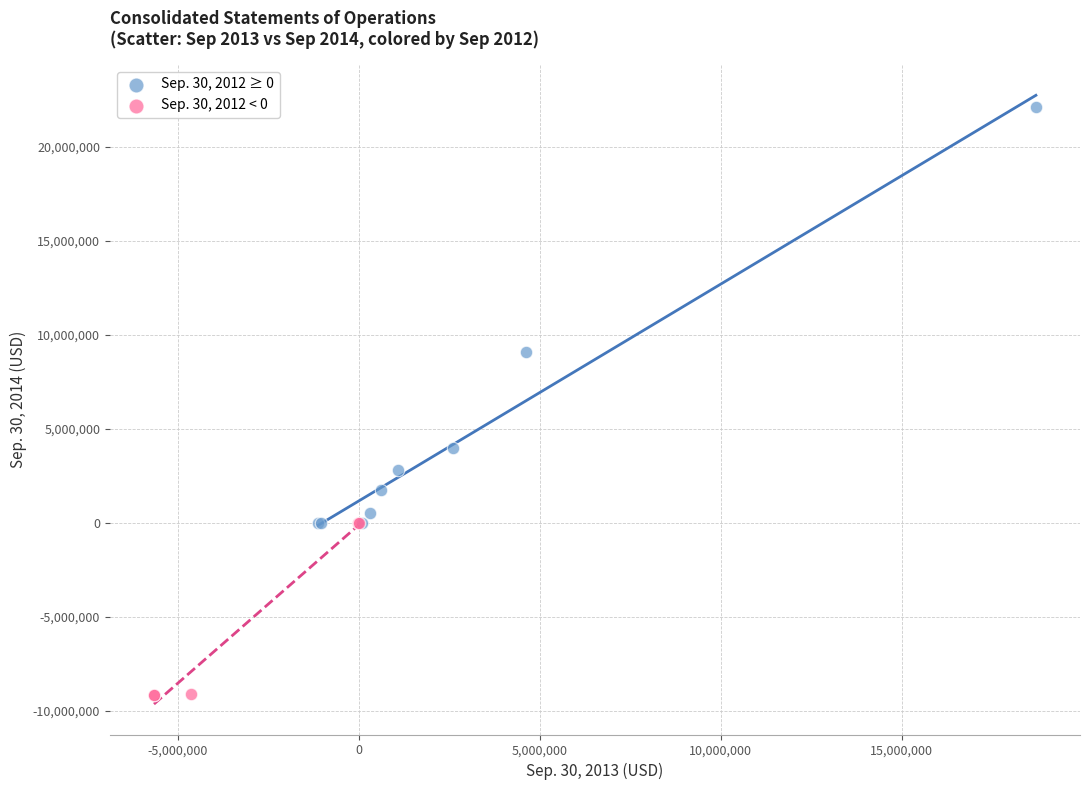

Which series contains the highest Y value?

Sep. 30, 2012 ≥ 0